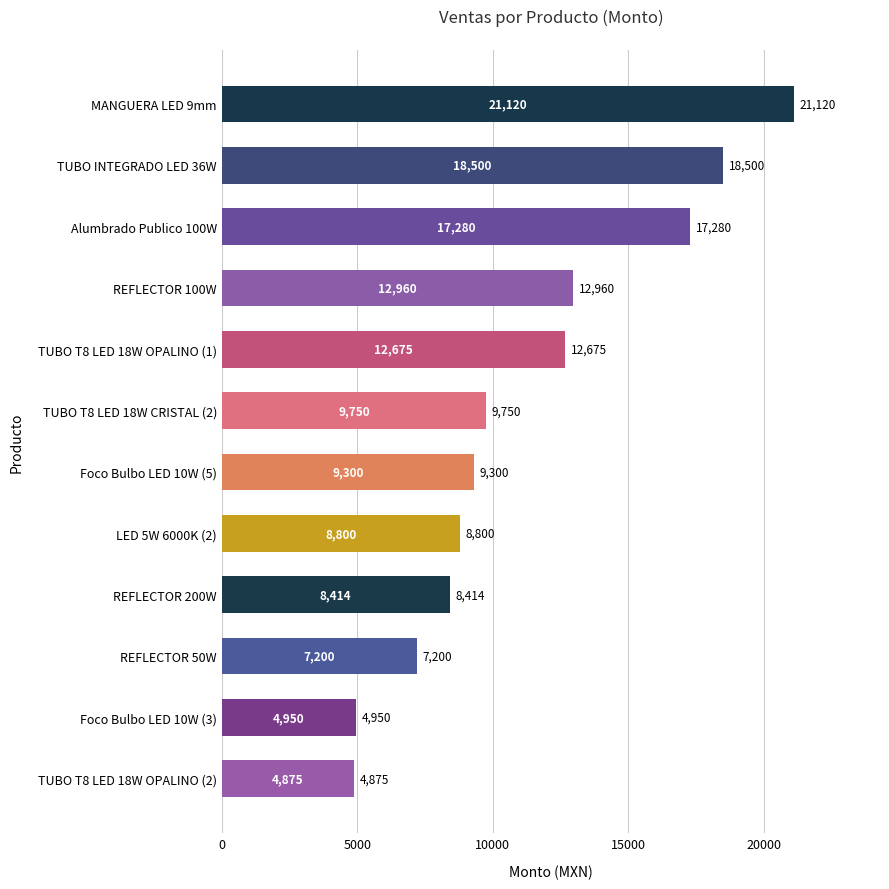

How many data points are less than 9750?

6